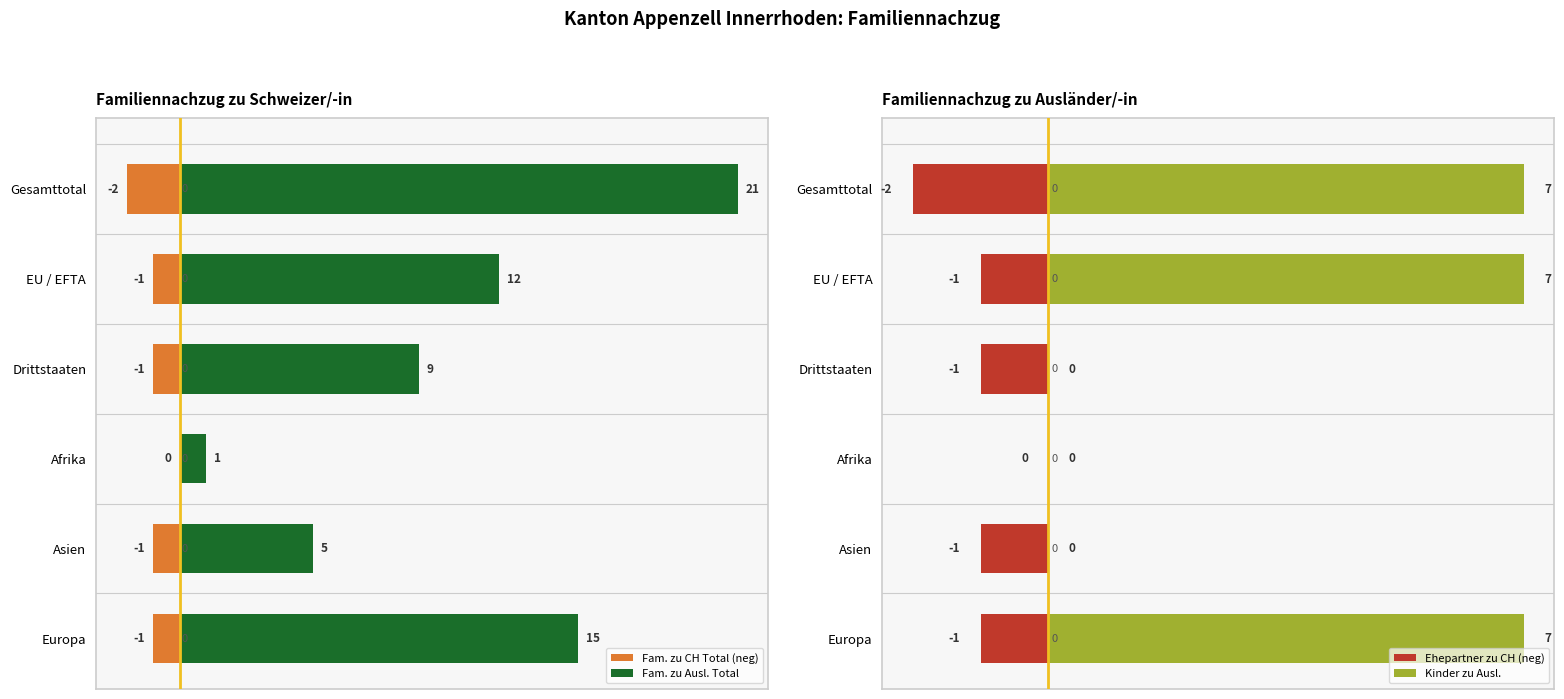

At how many categories does at least one series exceed 1?

5